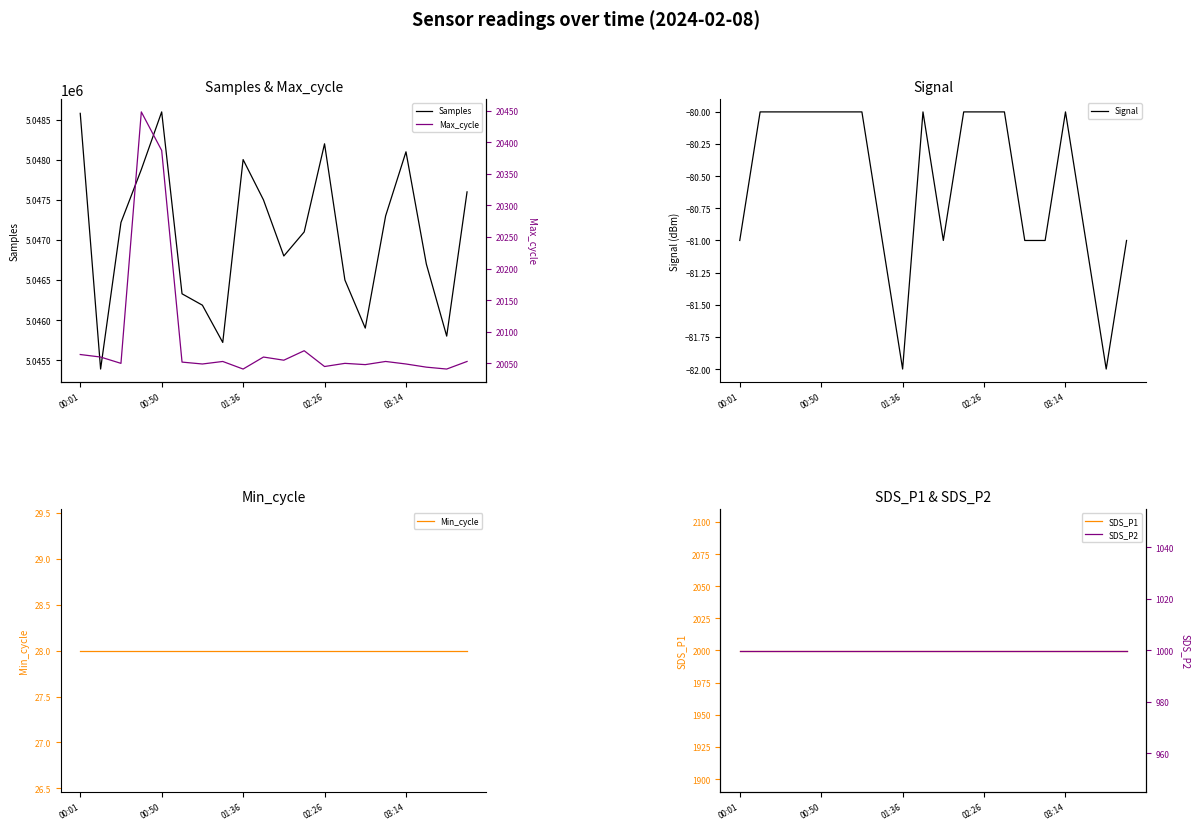

True or false: SDS_P1 and SDS_P2 cross at least once.

False